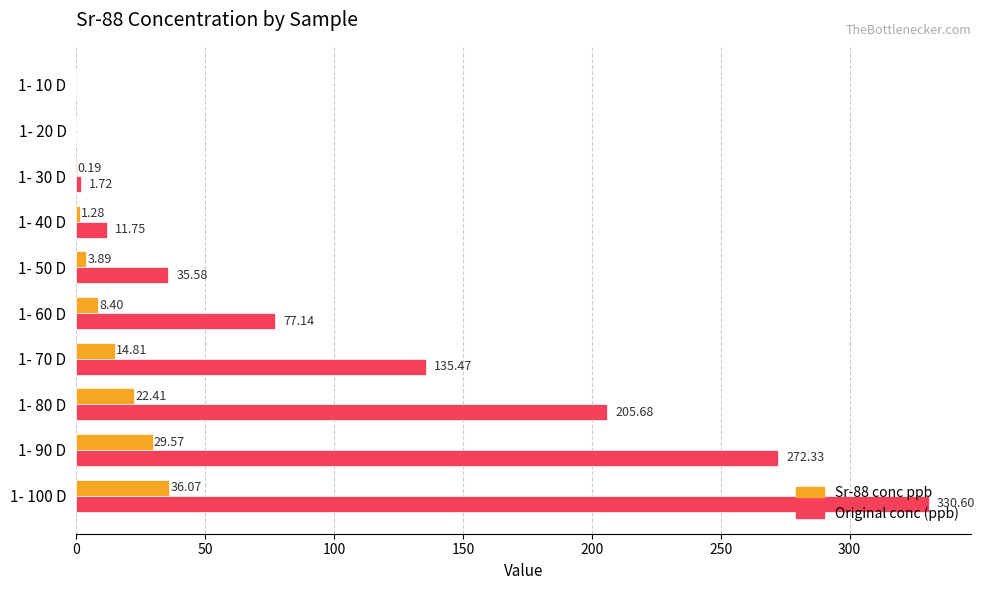

Which series changed the most between 1- 30 D and 1- 40 D?

Original conc (ppb)